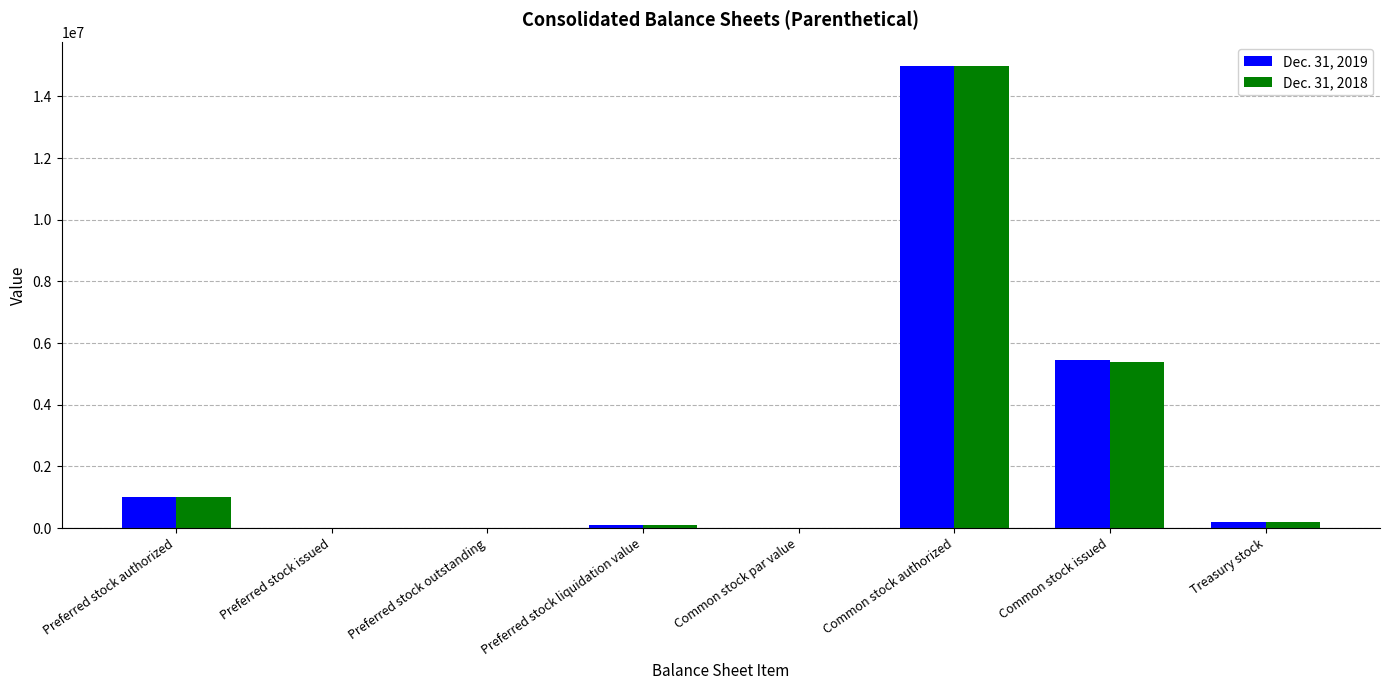

What are all the series names shown in the legend?

Dec. 31, 2019, Dec. 31, 2018